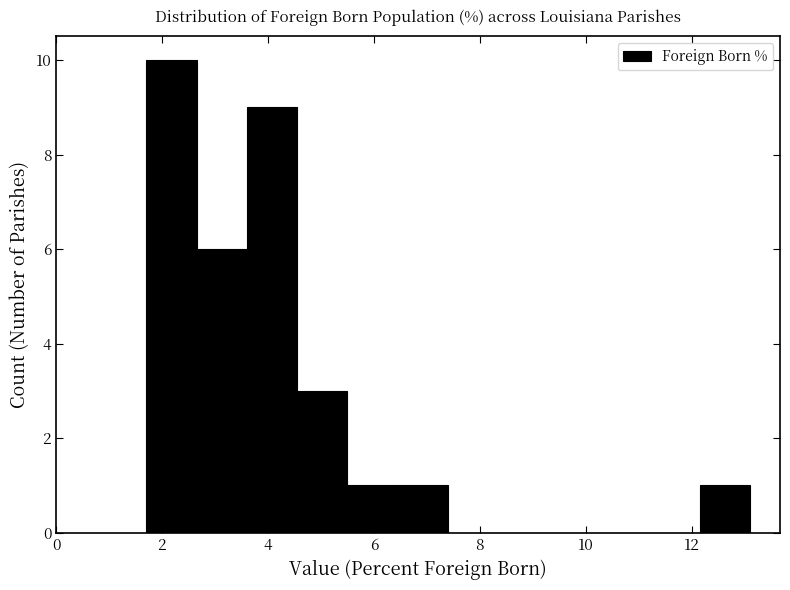

Which range on the x-axis has the tallest bar?

1.70 to 2.65